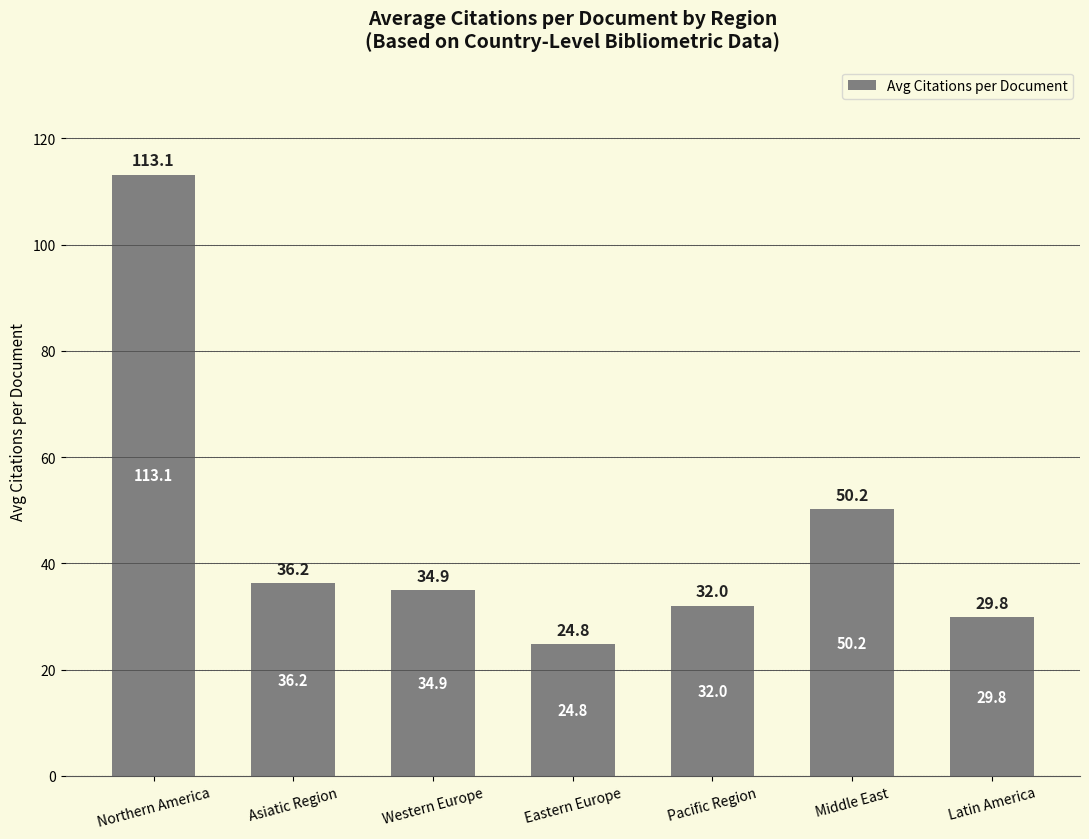

Where is the data nearest to the value 68?

Middle East